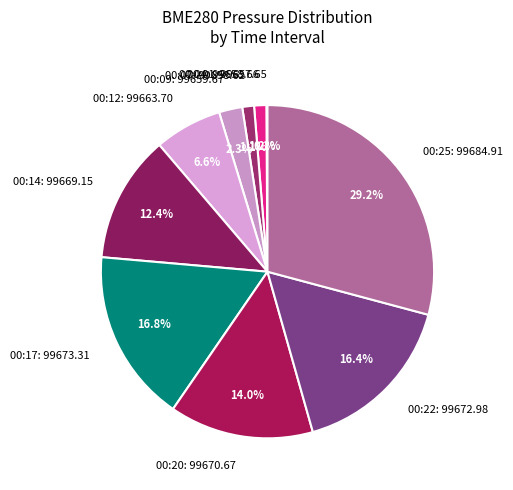

Does 00:25: 99684.91 represent more than half of the total?

No